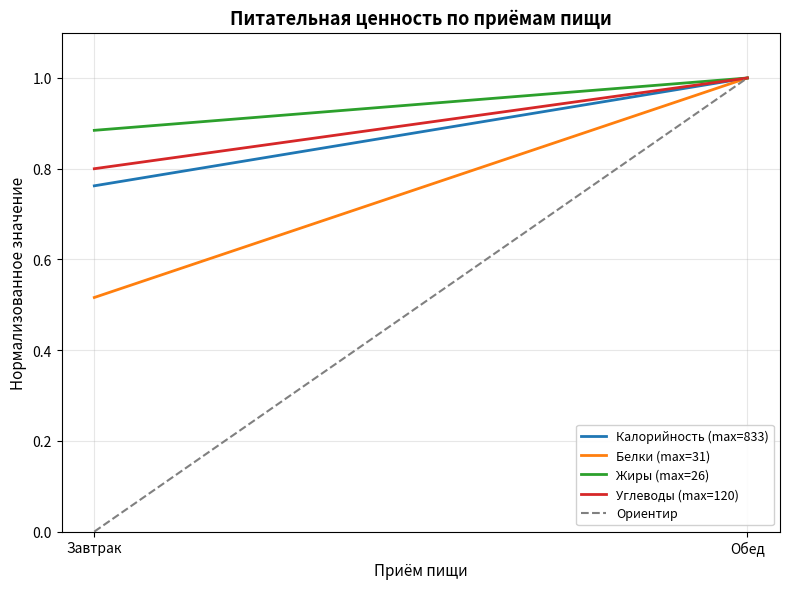

How many series are shown in this chart?

5